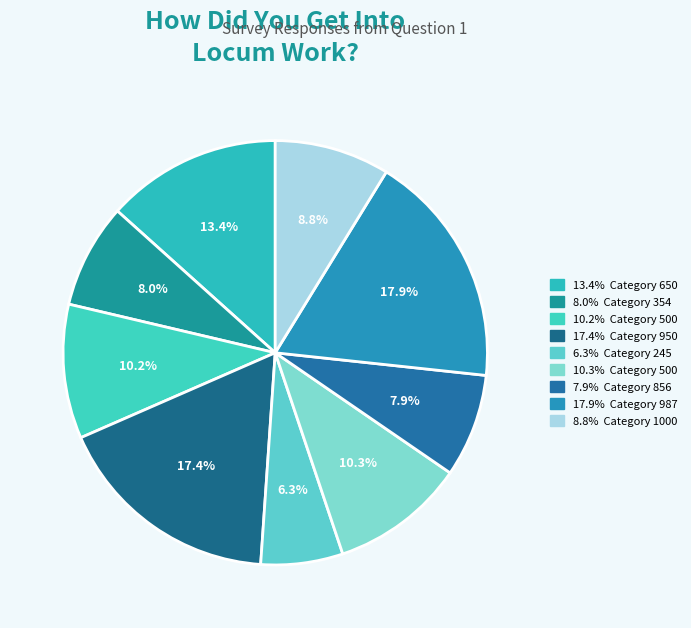

Is there any slice that represents more than half of the pie?

No